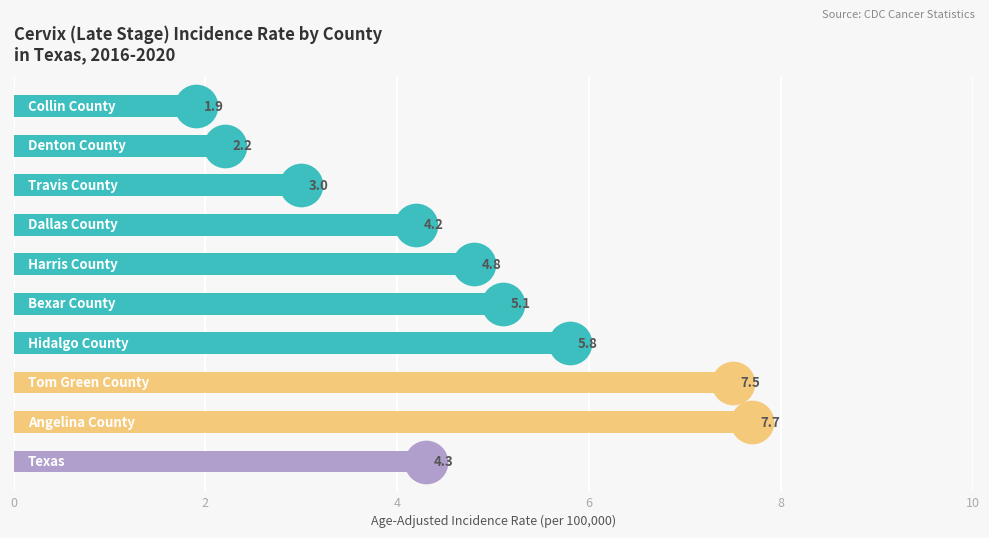

What is the change in value from 2 to 7?

+5.3